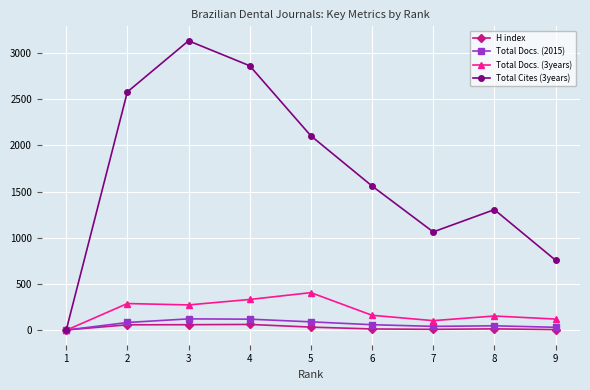

Which category has the highest value across all series?

3